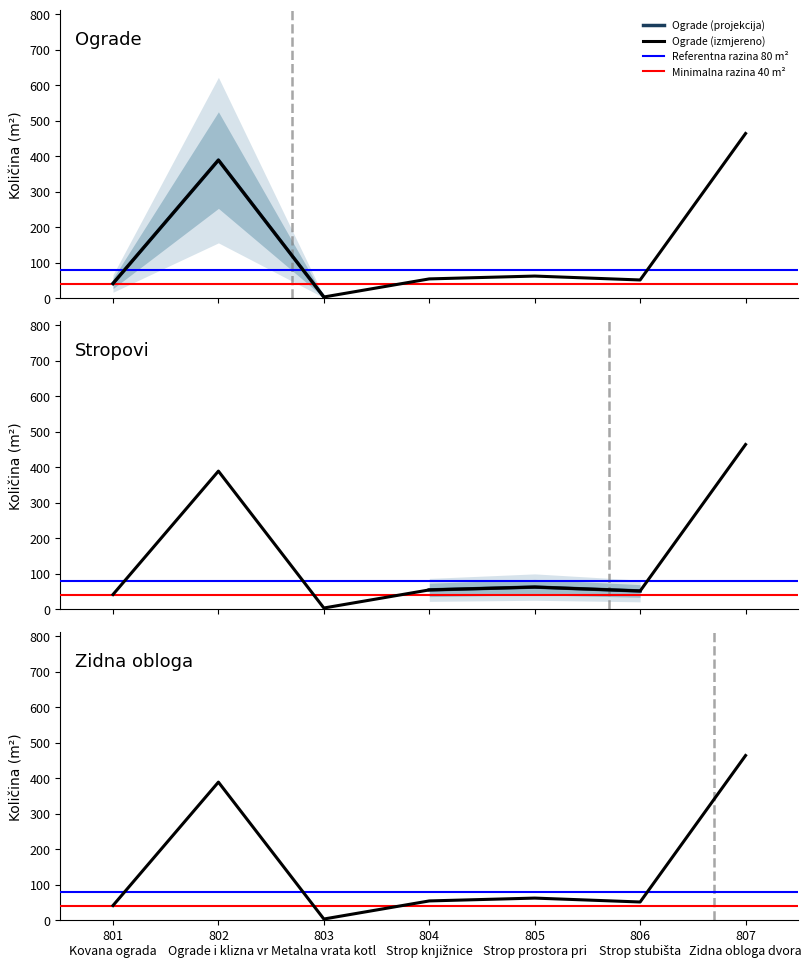

How many values are below 54?

3